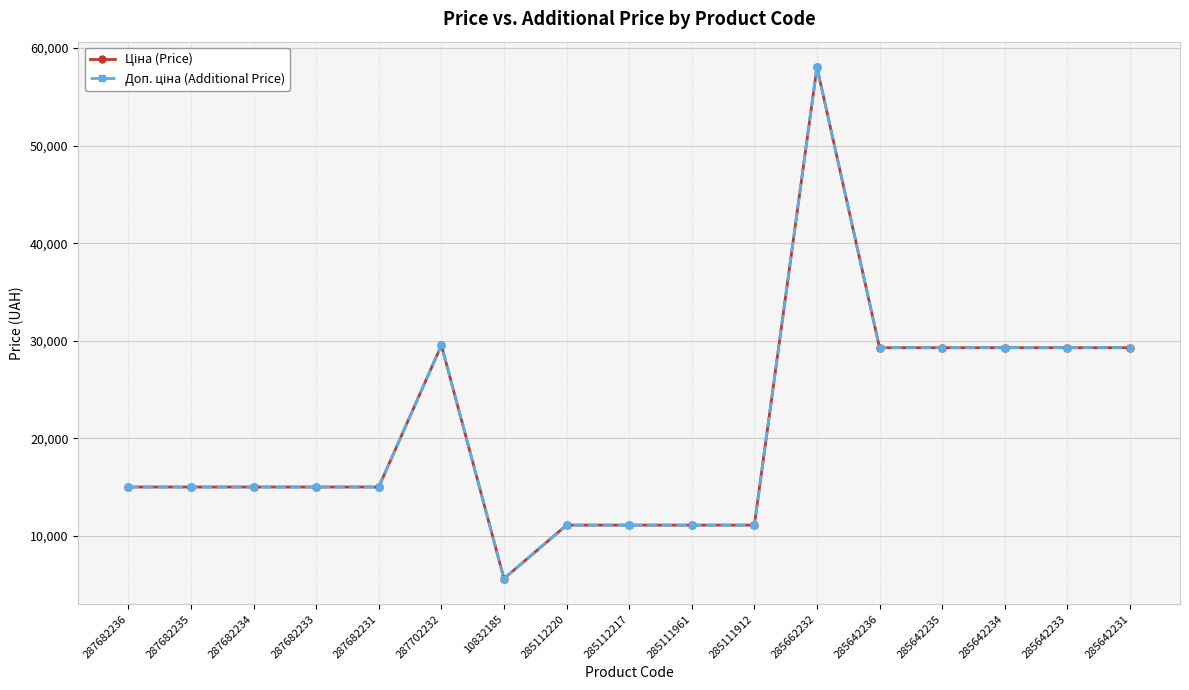

The value of Ціна (Price) at 285111961 is 2645.4. True or false?

False